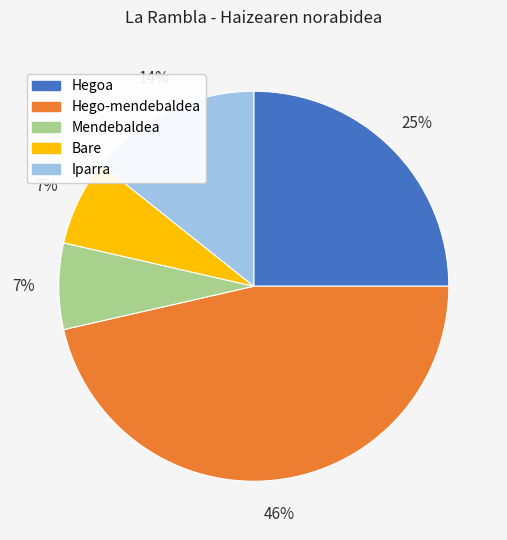

To the nearest percent, what is the combined percentage of Hego-mendebaldea and Iparra?

61%